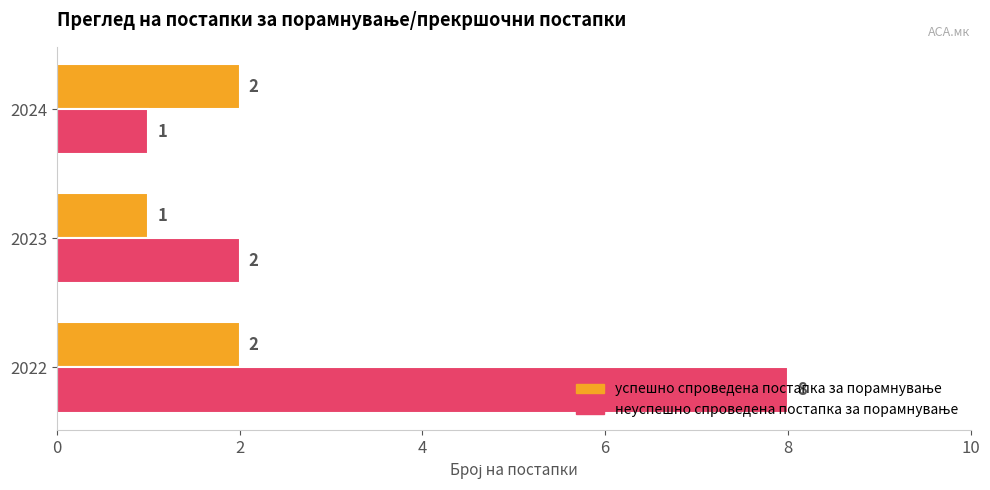

What is the greatest value displayed?

8